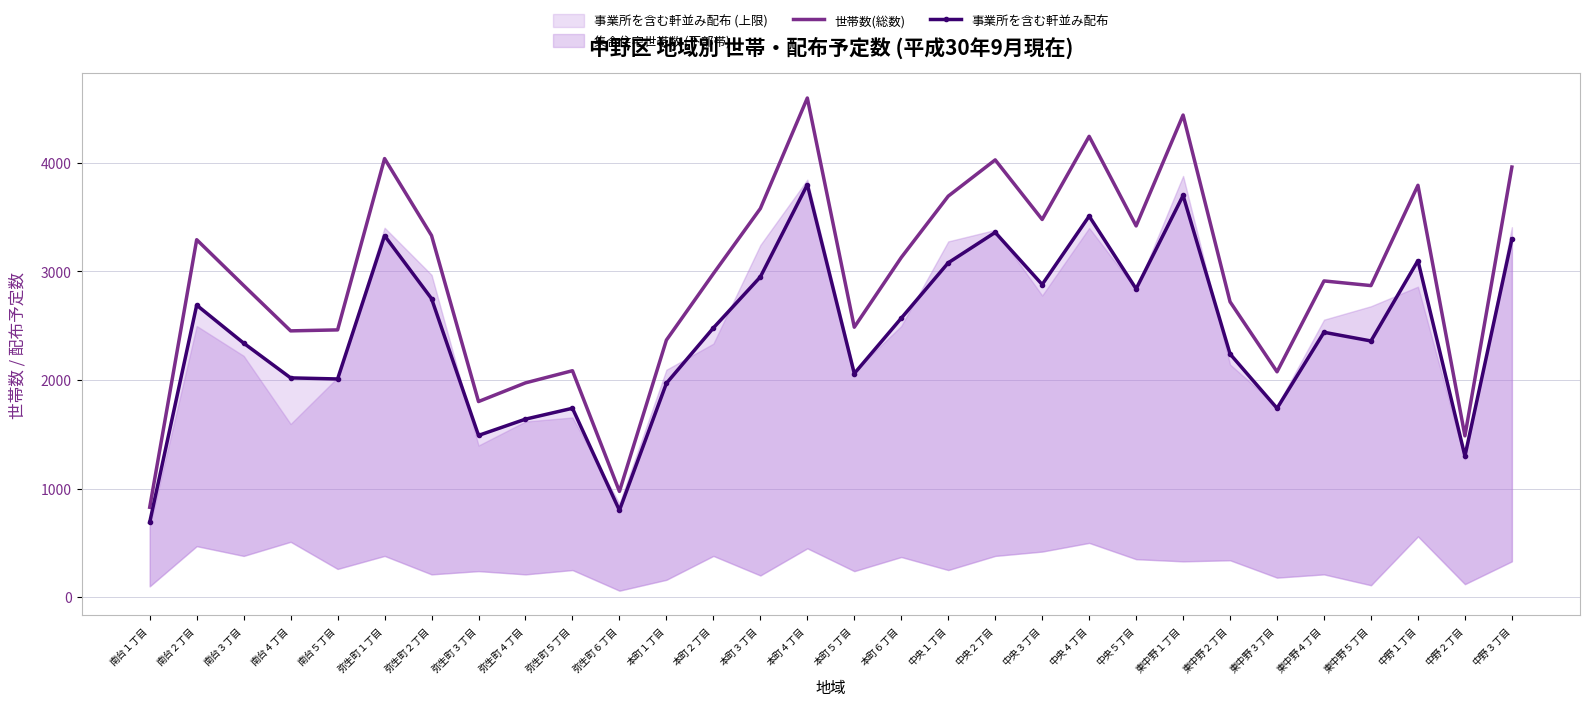

What is the label of the 12th point from the right?

中央２丁目